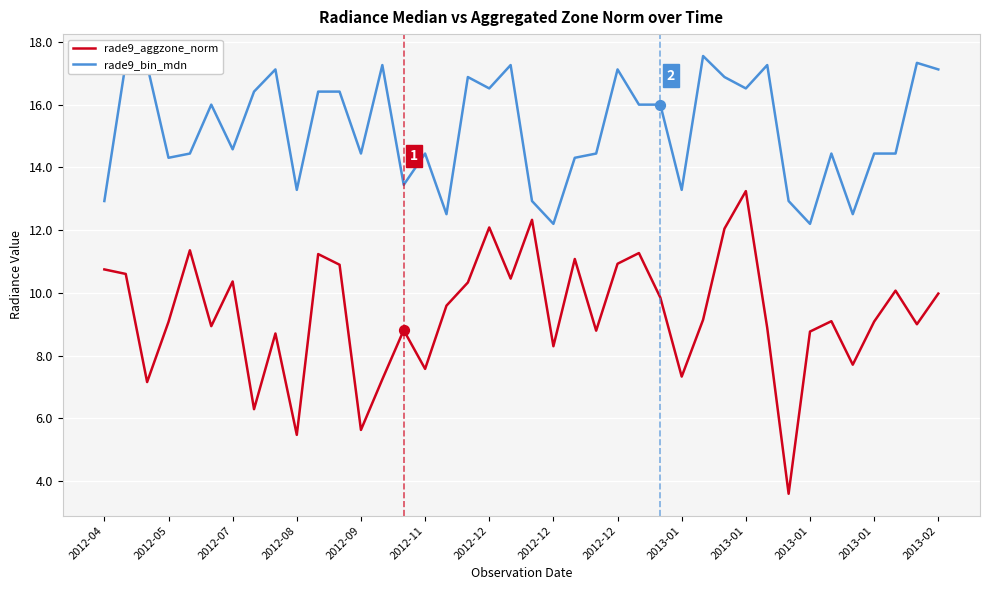

Which series has the largest total across all categories?

rade9_bin_mdn